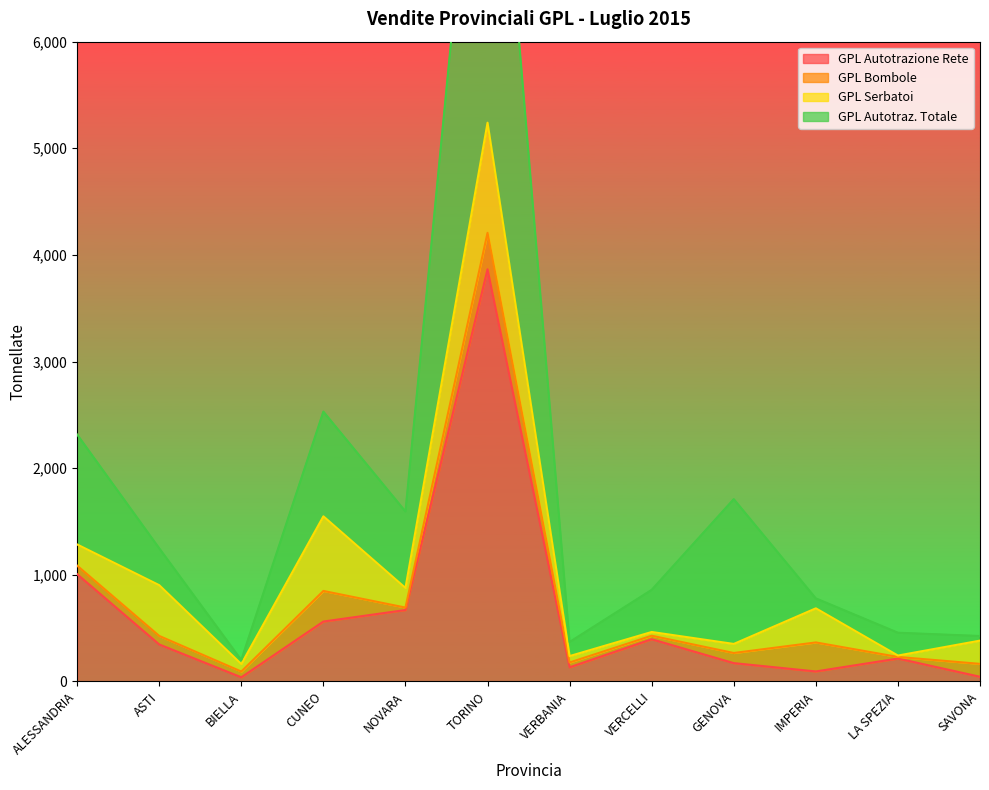

Where is GPL Autotrazione Rete nearest to the value 1951?

ALESSANDRIA